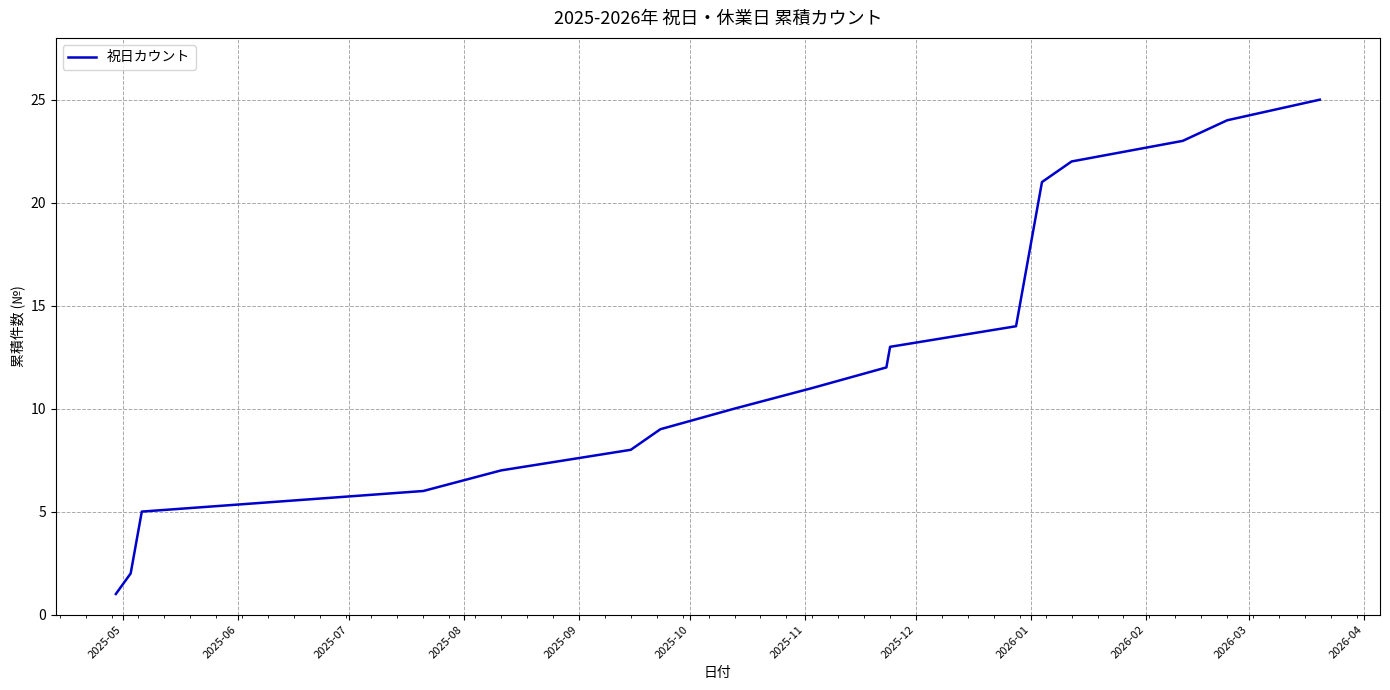

What is the difference between the maximum and minimum values?

24